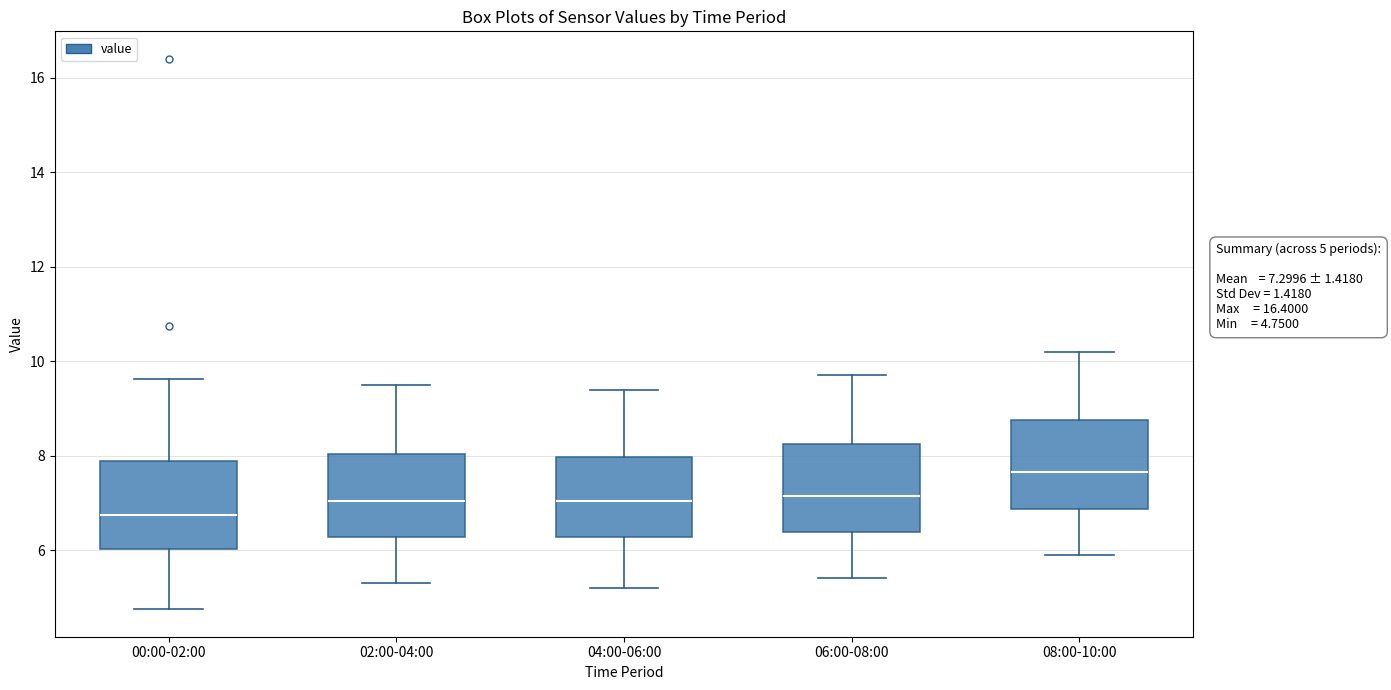

Which box has the highest median line?

08:00-10:00